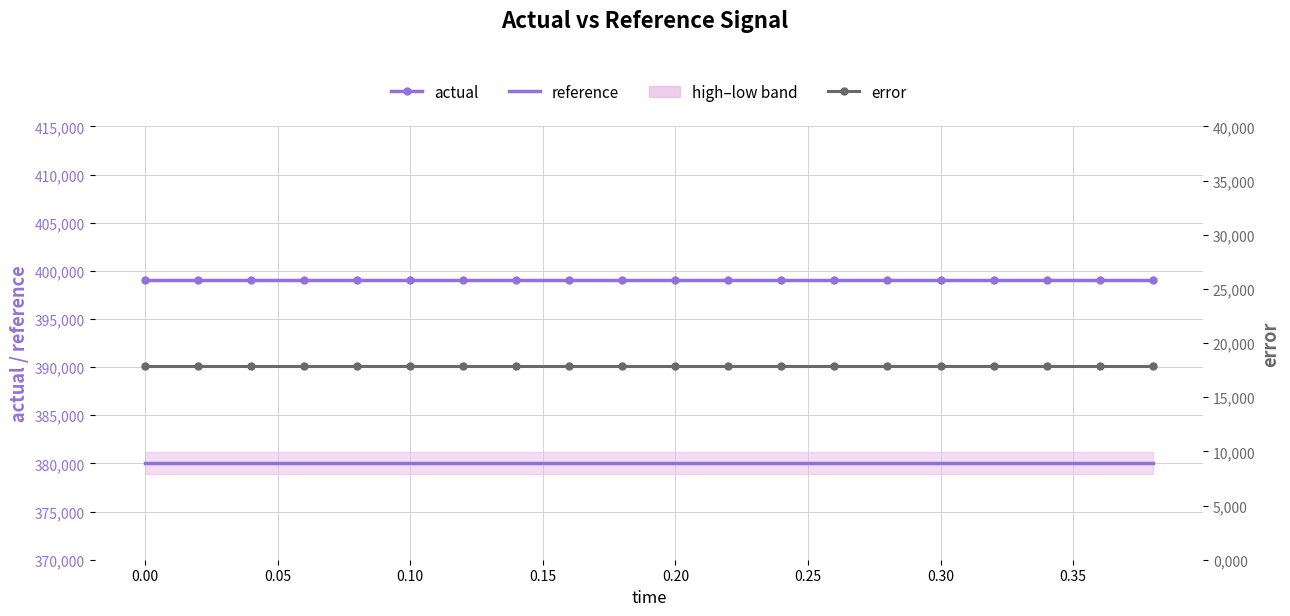

Which series has the largest range (max minus min)?

actual